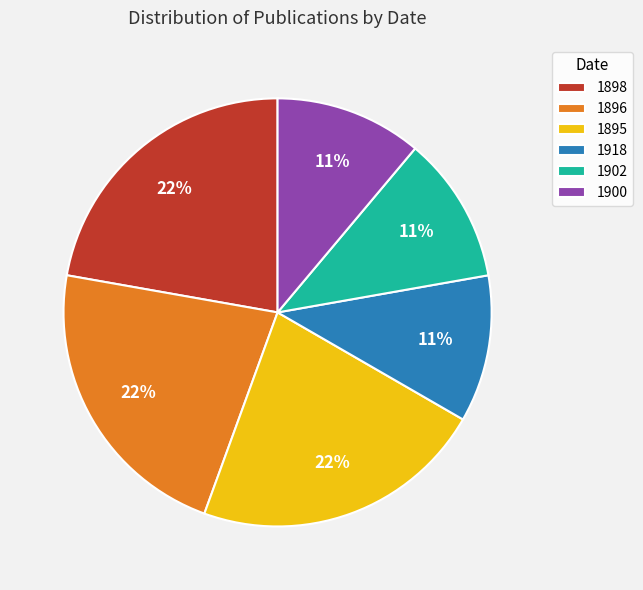

To the nearest percent, what is the average slice percentage?

17%